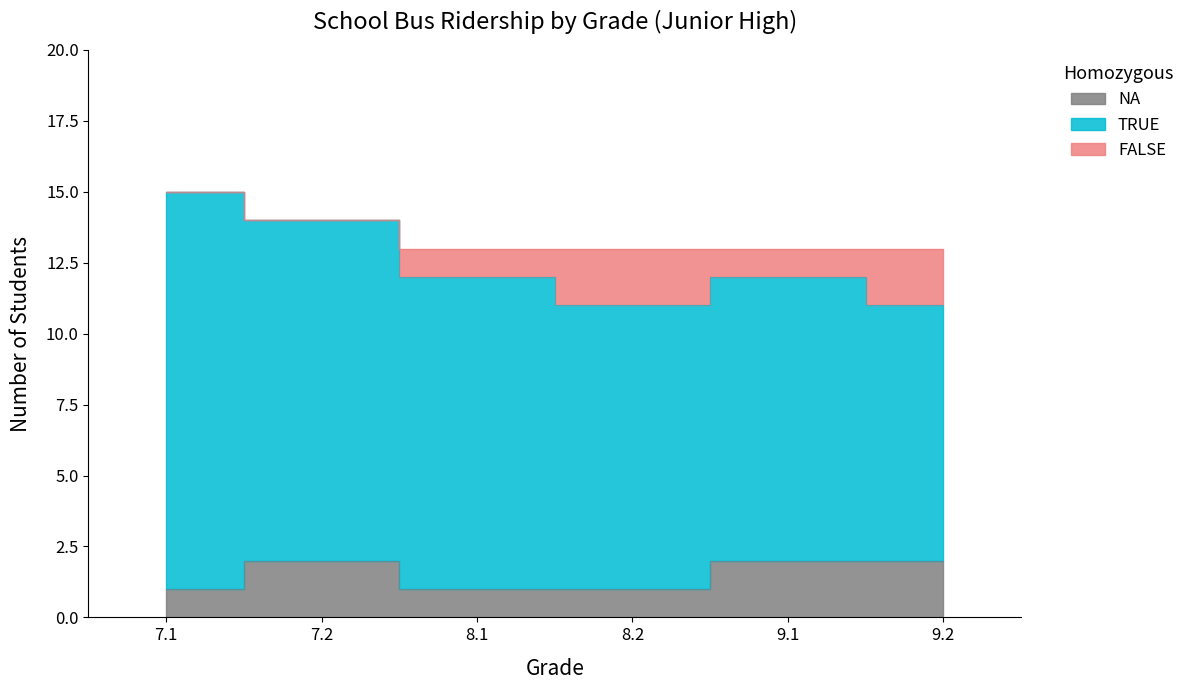

Reading right to left, transcribe all the data shown in this chart.

TRUE: 9.2=9	9.1=10	8.2=10	8.1=11	7.2=12	7.1=14
FALSE: 9.2=2	9.1=1	8.2=2	8.1=1	7.2=0	7.1=0
NA: 9.2=2	9.1=2	8.2=1	8.1=1	7.2=2	7.1=1